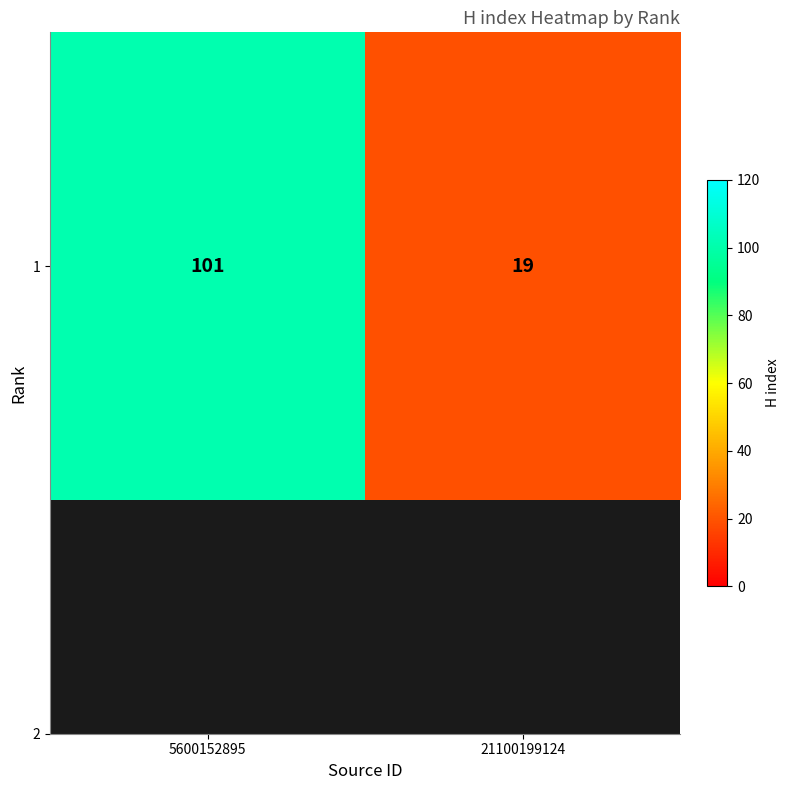

What is the sum of all values?

120